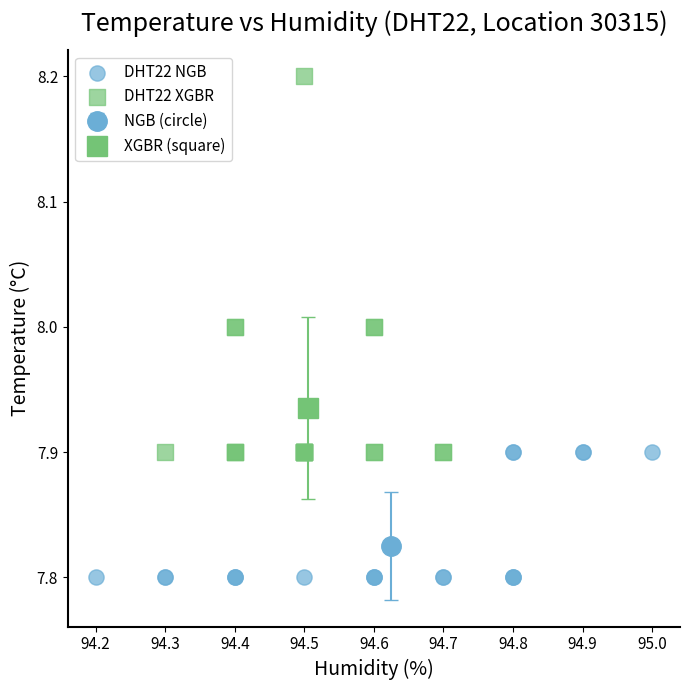

Which series contains the highest Y value?

DHT22 XGBR